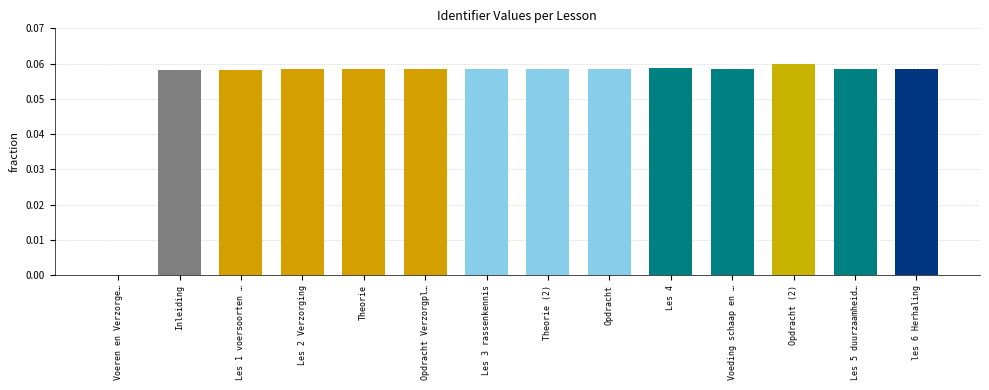

What is the sum of all values?

0.8